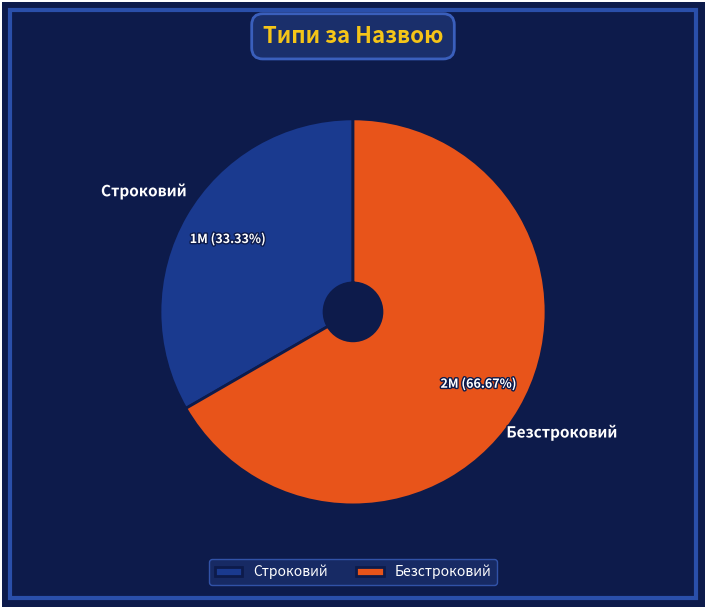

To the nearest percent, what is the difference between the Строковий and Безстроковий slice percentages?

33%